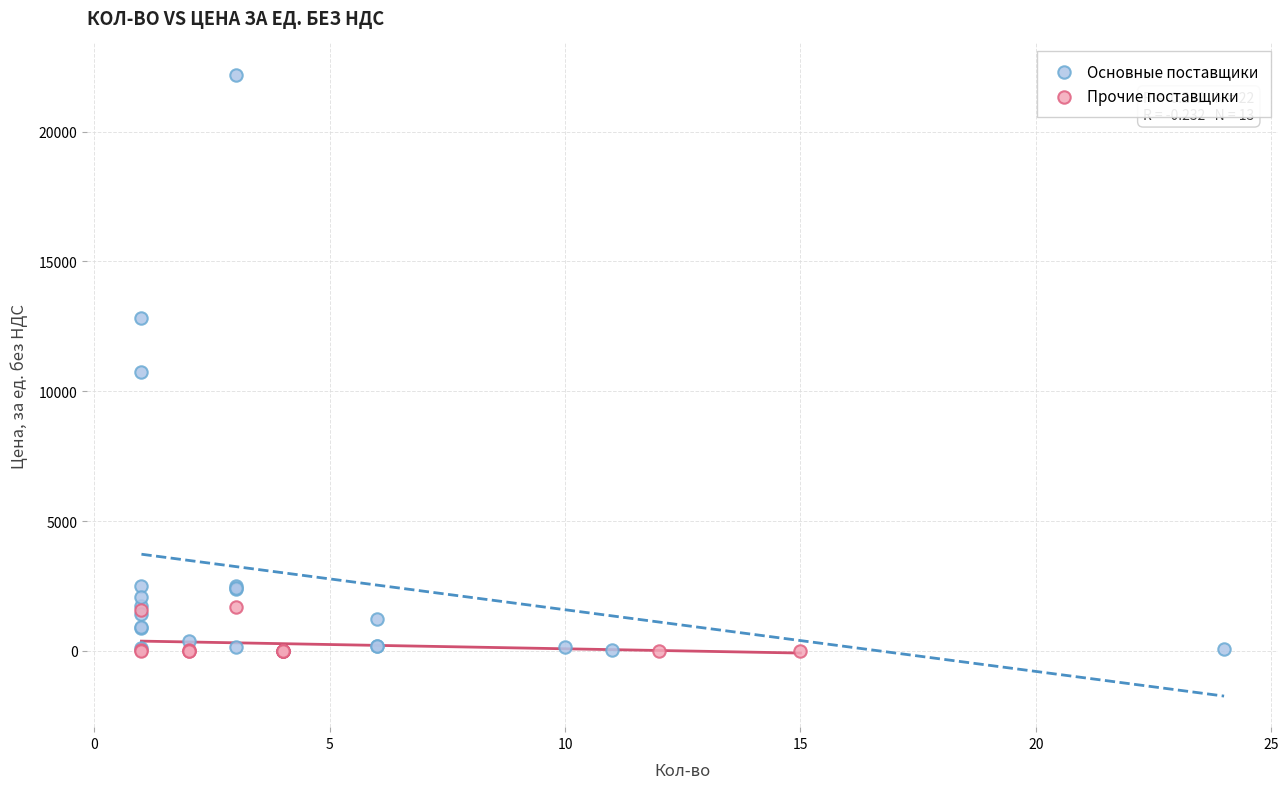

Which series has the largest Y range (max minus min)?

Основные поставщики